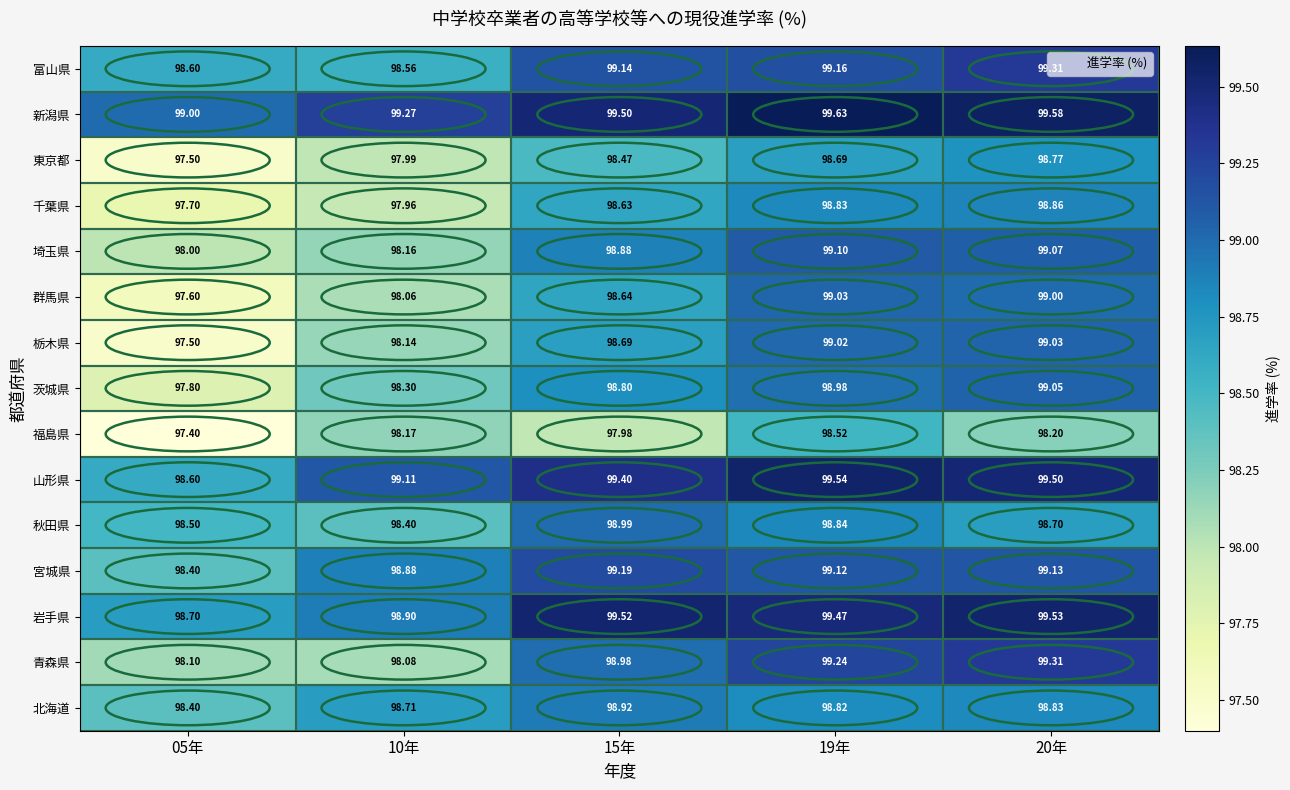

Which series has the widest spread of values?

栃木県